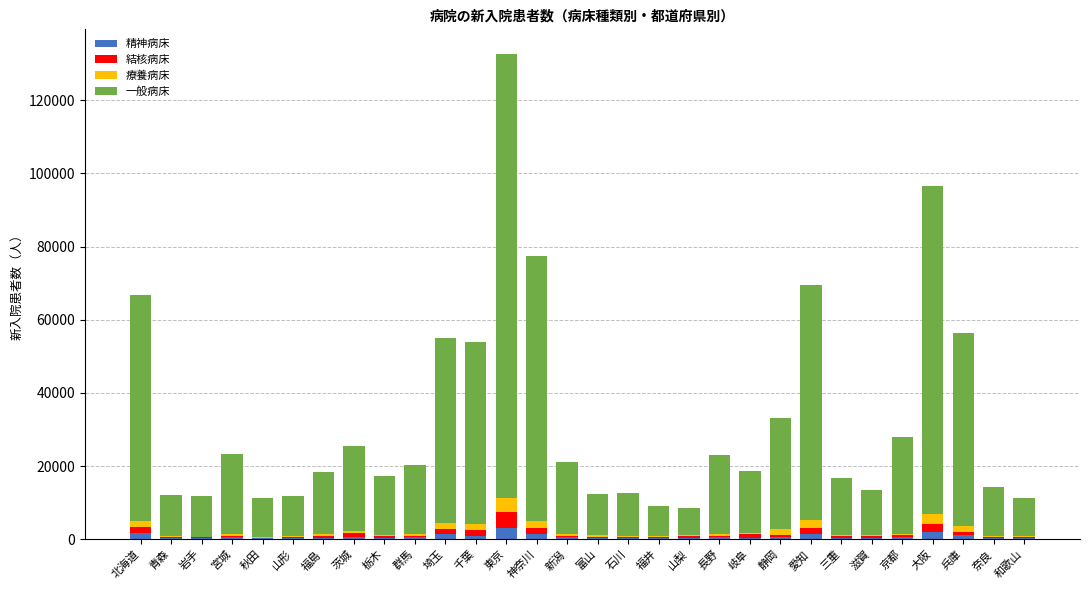

At which category is the sum across all series the highest?

東京